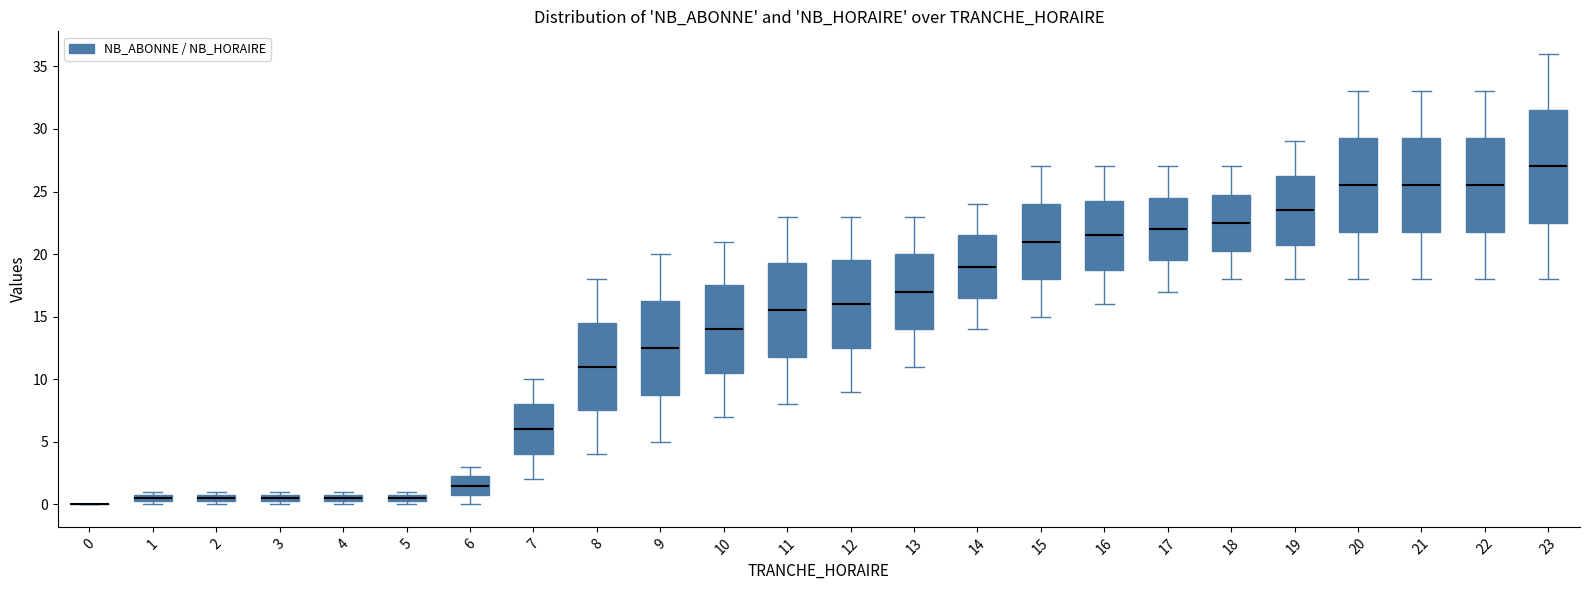

Where does the median line of the box at x = 6 sit on the y-axis? The values are not printed on the chart, so give them approximately, as read against the axis.

1.5